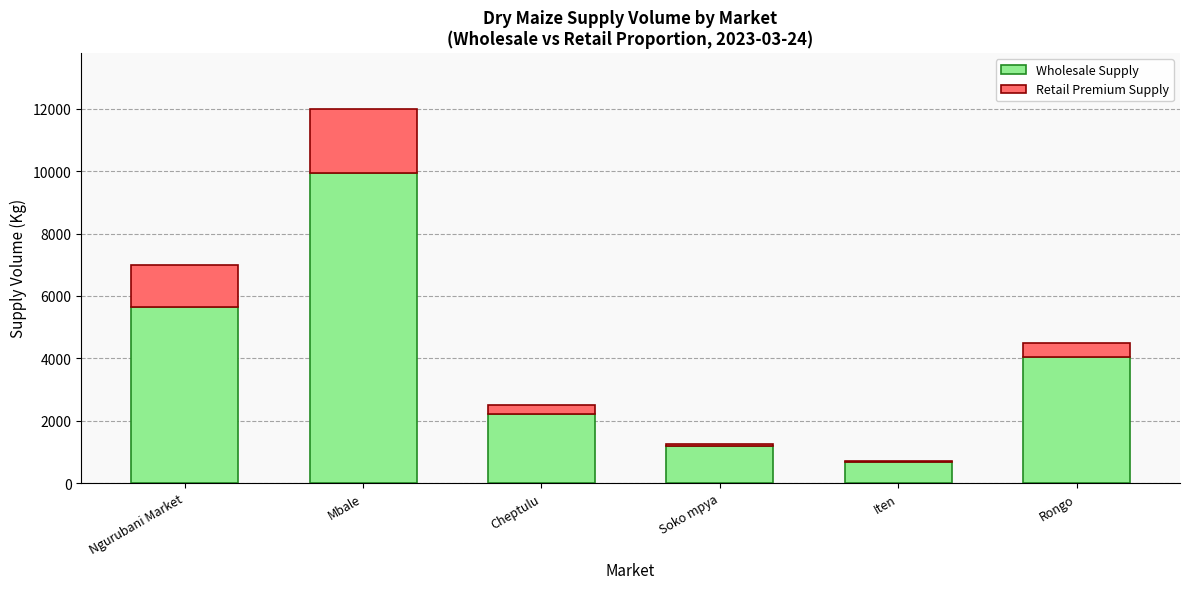

What is the total value across all series at Cheptulu?

2500.0